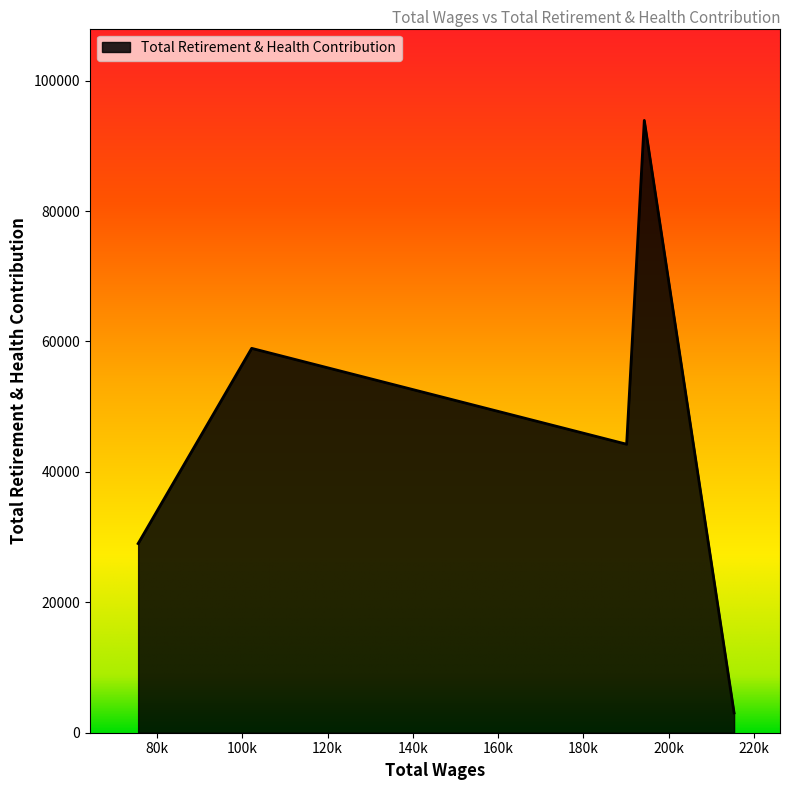

Count the values in the range 29006 to 58943.

3